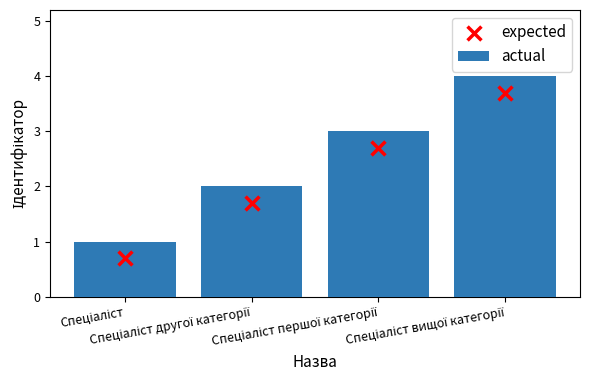

At which category is the sum across all series the highest?

Спеціаліст вищої категорії